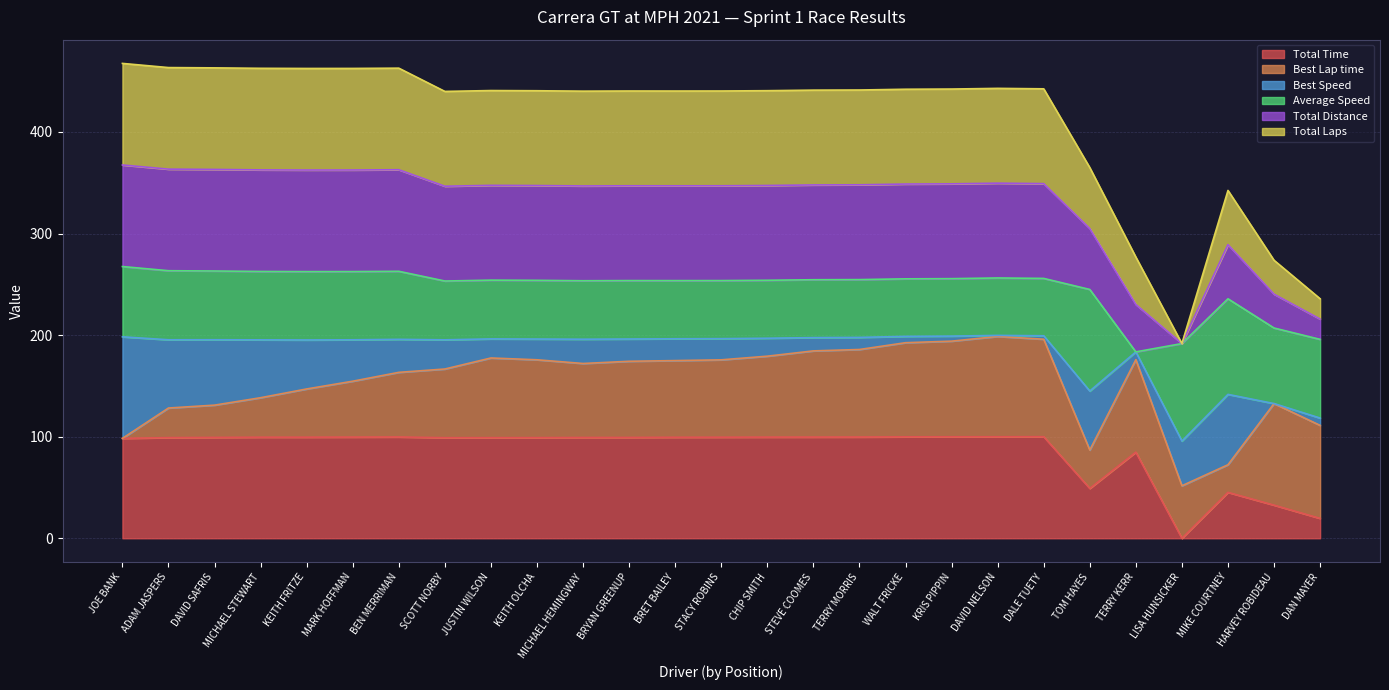

True or false: Total Distance and Total Laps cross at least once.

False